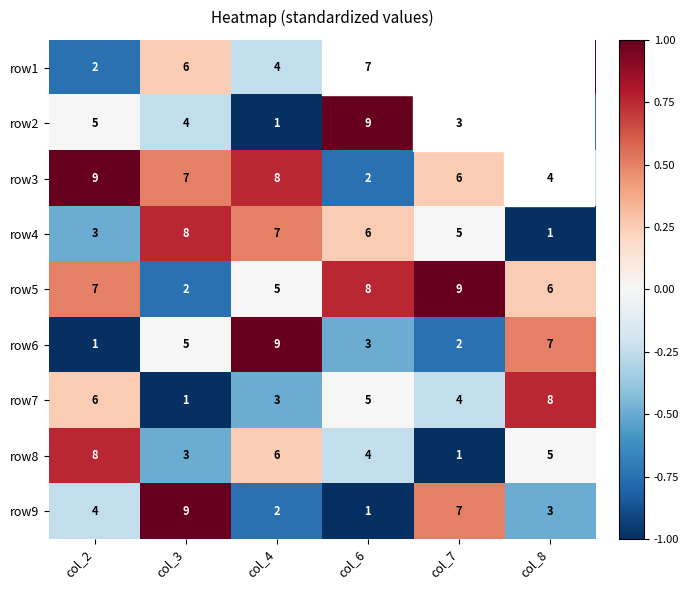

Rank the categories by row2 value from highest to lowest.

col_6, col_2, col_3, col_7, col_8, col_4